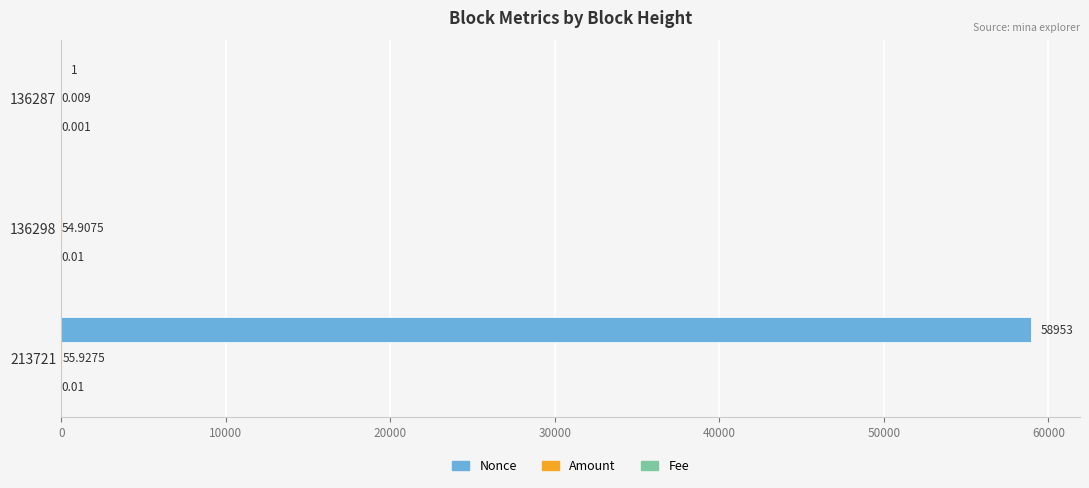

Which series changed the most between 136287 and 213721?

Nonce